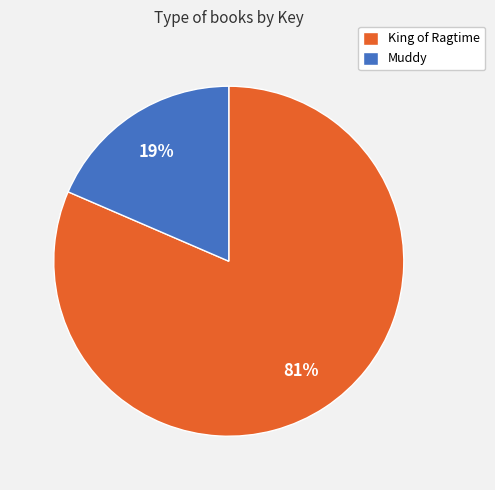

True or false: Muddy accounts for 32% of the total.

False